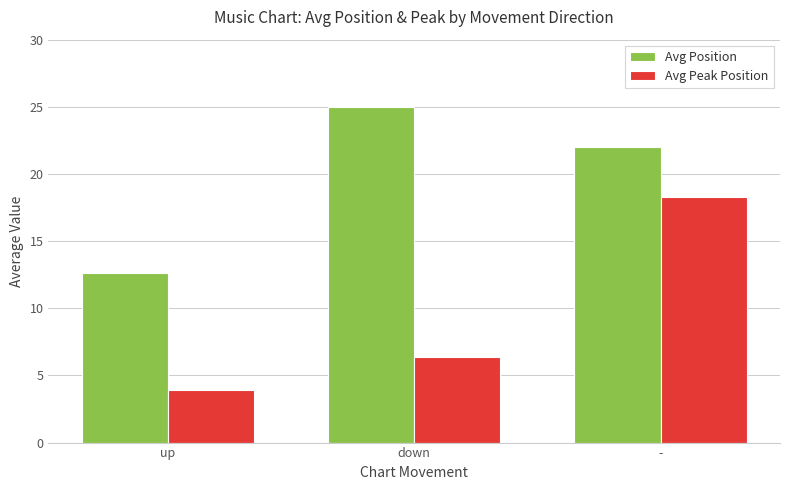

Between up and down, which series saw the biggest shift?

Avg Position